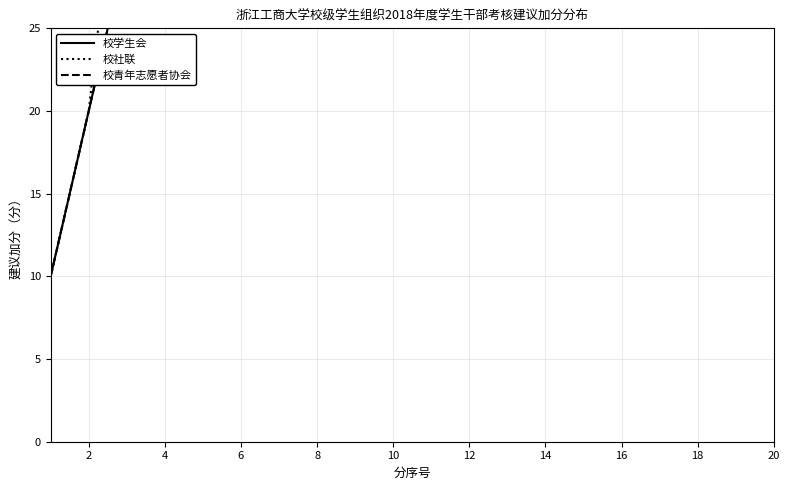

Is this an area chart (filled region under the line)?

No